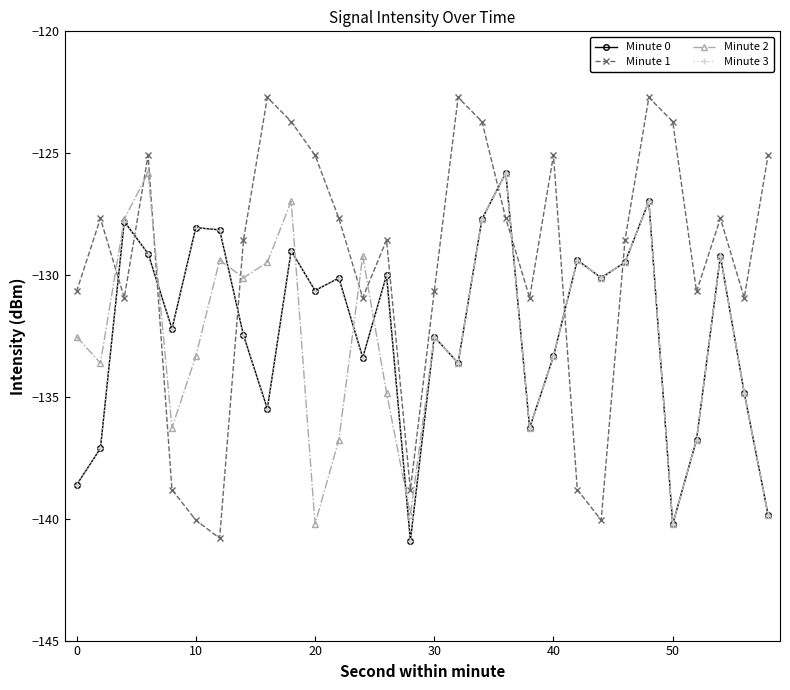

Reading left to right, extract all data points from this chart.

Minute 0: -138.6	-137.1	-127.8	-129.1	-132.2	-128.1	-128.1	-132.5	-135.5	-129.0	-130.6	-130.1	-133.4	-130.0	-140.9	-132.5	-133.6	-127.7	-125.8	-136.3	-133.3	-129.4	-130.1	-129.5	-127.0	-140.2	-136.8	-129.2	-134.8	-139.8
Minute 1: -130.7	-127.7	-130.9	-125.1	-138.8	-140.1	-140.8	-128.6	-122.7	-123.7	-125.1	-127.7	-130.9	-128.6	-138.8	-130.7	-122.7	-123.7	-127.7	-130.9	-125.1	-138.8	-140.1	-128.6	-122.7	-123.7	-130.7	-127.7	-130.9	-125.1
Minute 2: -132.5	-133.6	-127.7	-125.8	-136.3	-133.3	-129.4	-130.1	-129.5	-127.0	-140.2	-136.8	-129.2	-134.8	-139.8	-132.5	-133.6	-127.7	-125.8	-136.3	-133.3	-129.4	-130.1	-129.5	-127.0	-140.2	-136.8	-129.2	-134.8	-139.8
Minute 3: -138.6	-137.1	-127.8	-129.1	-132.2	-128.1	-128.1	-132.5	-135.5	-129.0	-130.6	-130.1	-133.4	-130.0	-140.9	-132.5	-133.6	-127.7	-125.8	-136.3	-133.3	-129.4	-130.1	-129.5	-127.0	-140.2	-136.8	-129.2	-134.8	-139.8